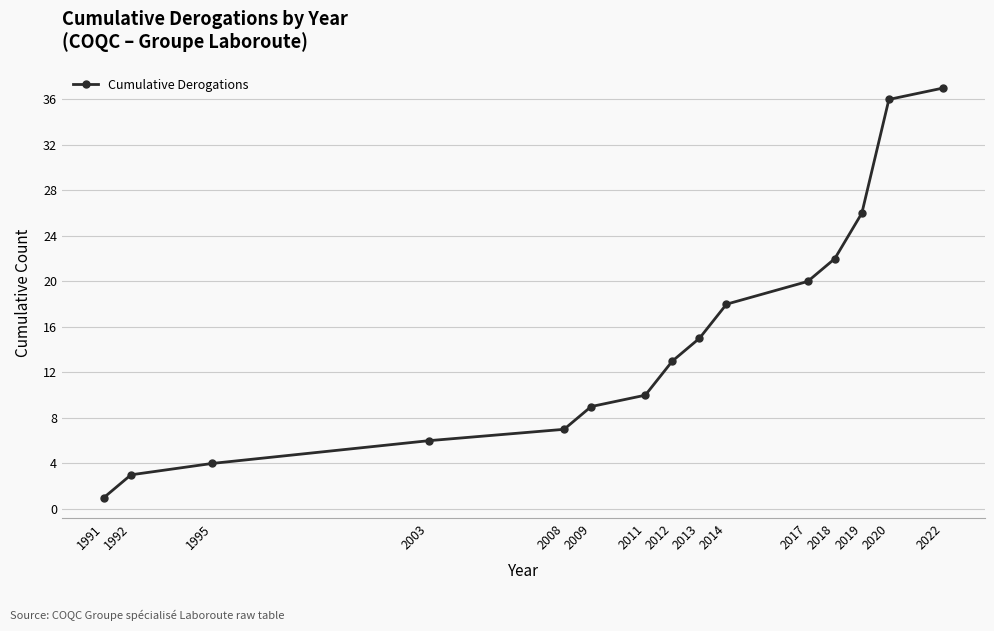

Reading left to right, what are all the values shown in this chart?

1	3	4	6	7	9	10	13	15	18	20	22	26	36	37